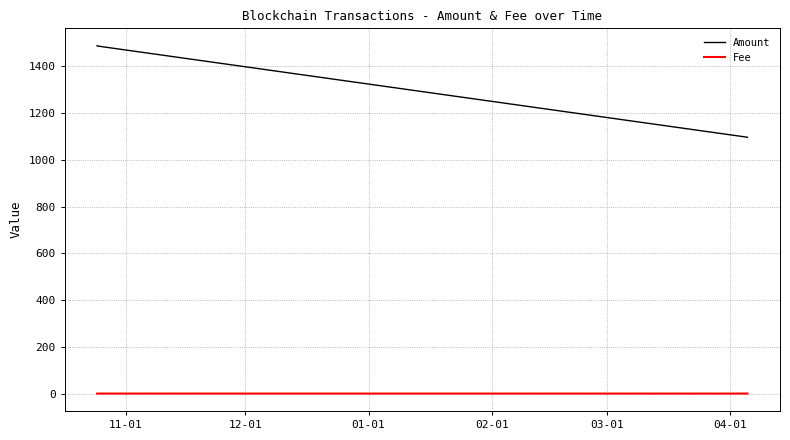

Which series has the widest spread of values?

Amount